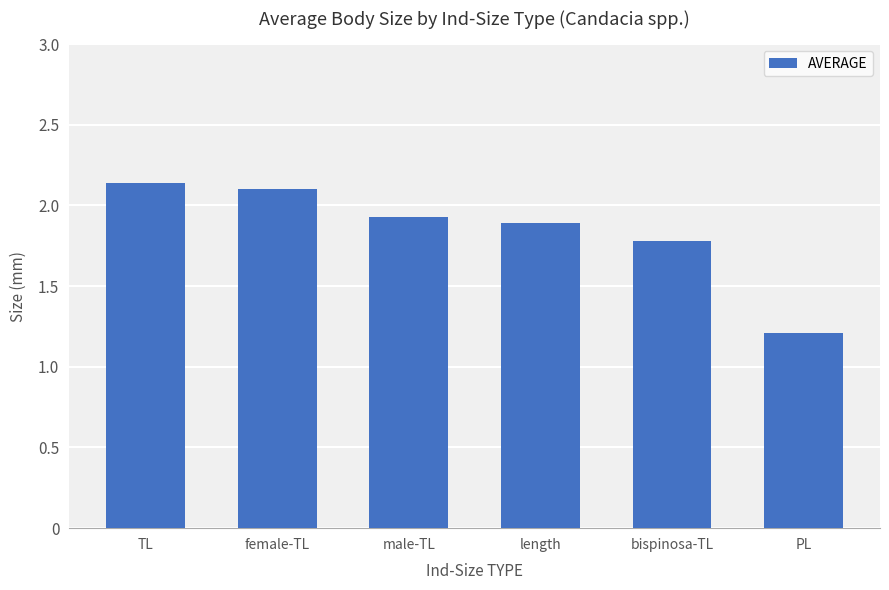

What is the label of the 6th bar from the right?

TL